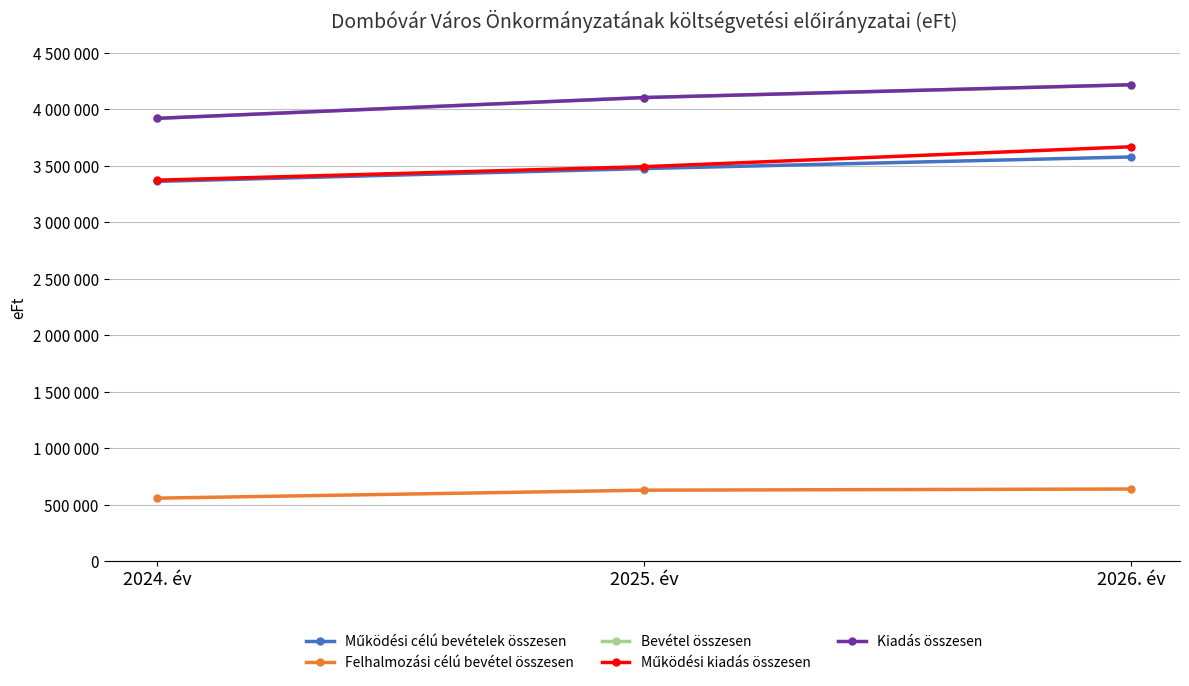

Does the chart display data point markers on the line(s)?

Yes